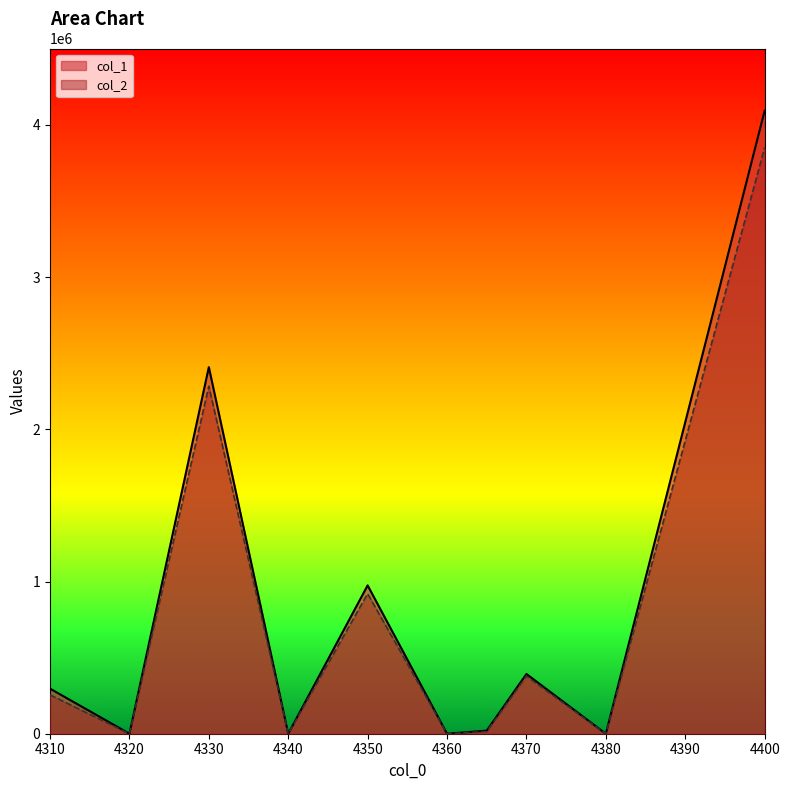

At which category does col_2 reach its first local peak?

4330